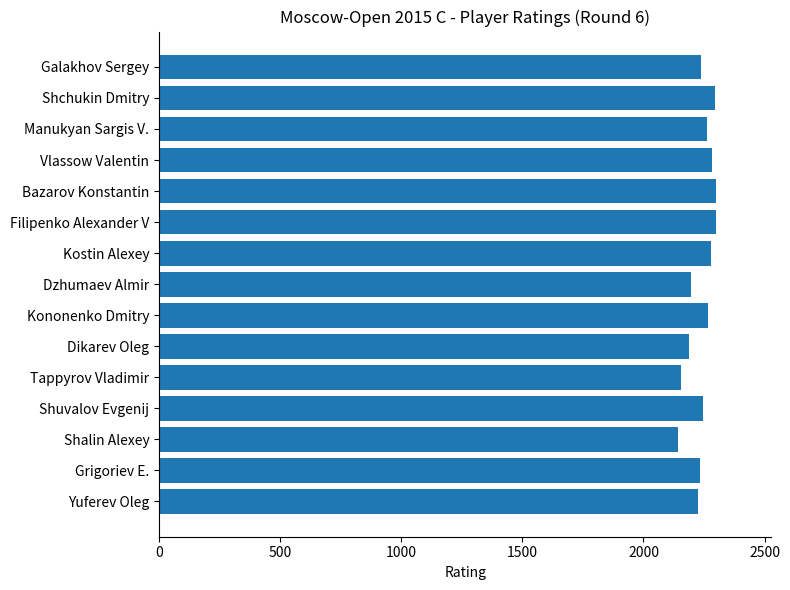

True or false: the data shows 889 at Shuvalov Evgenij.

False